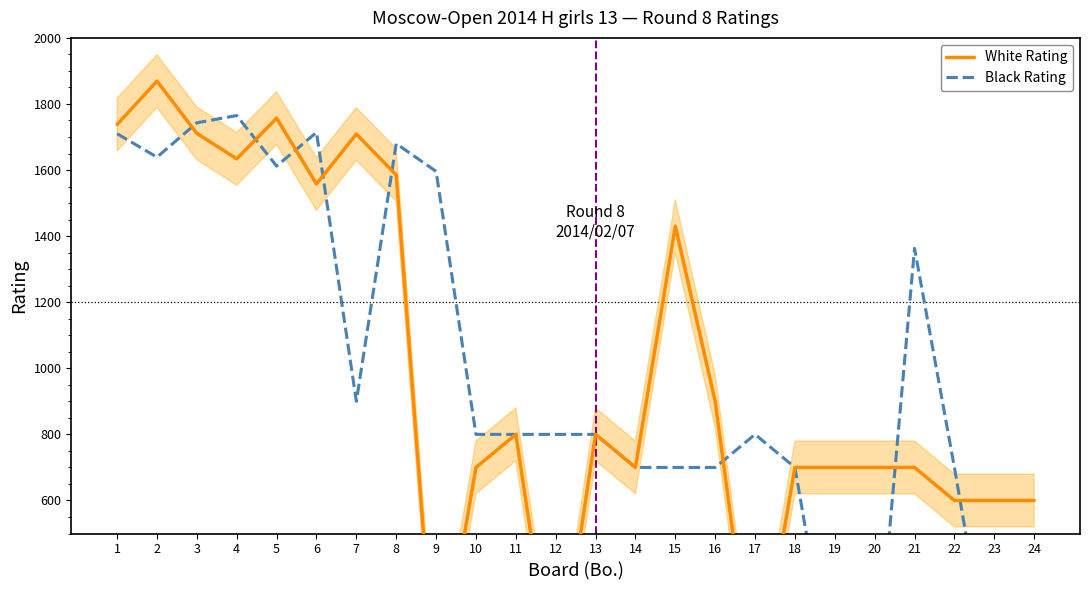

What is the value of the Black Rating point at the 13th from the left?

800